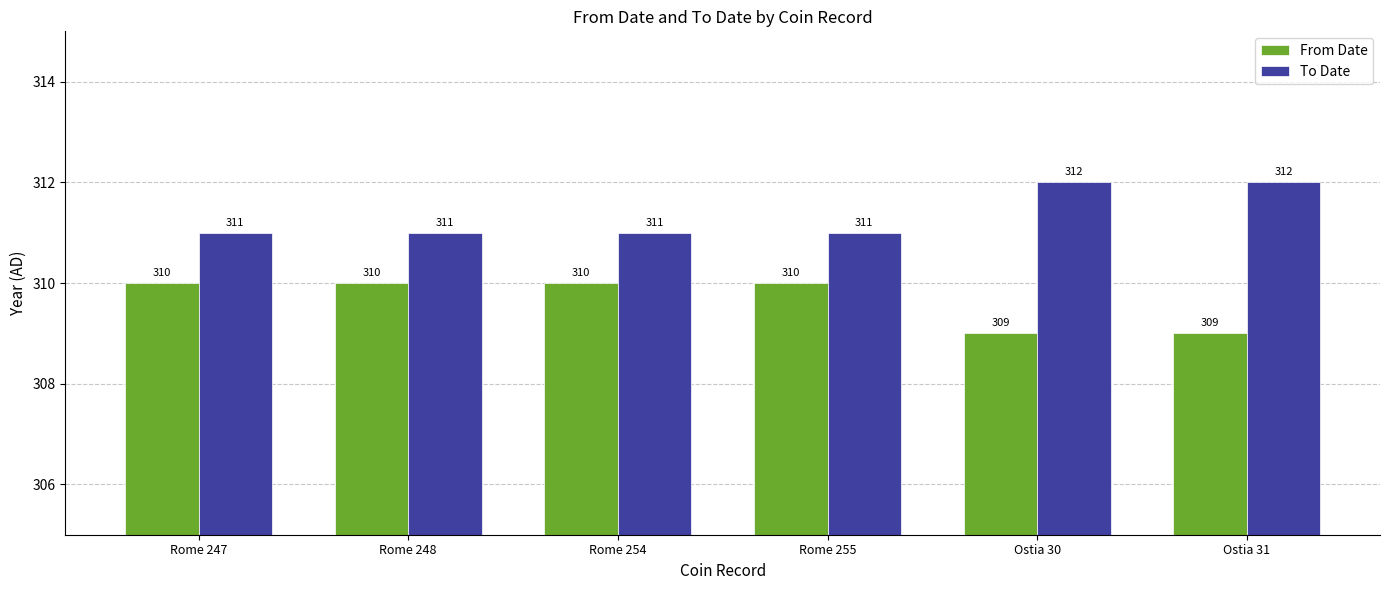

The To Date series shows 311 at Rome 255. True or false?

True